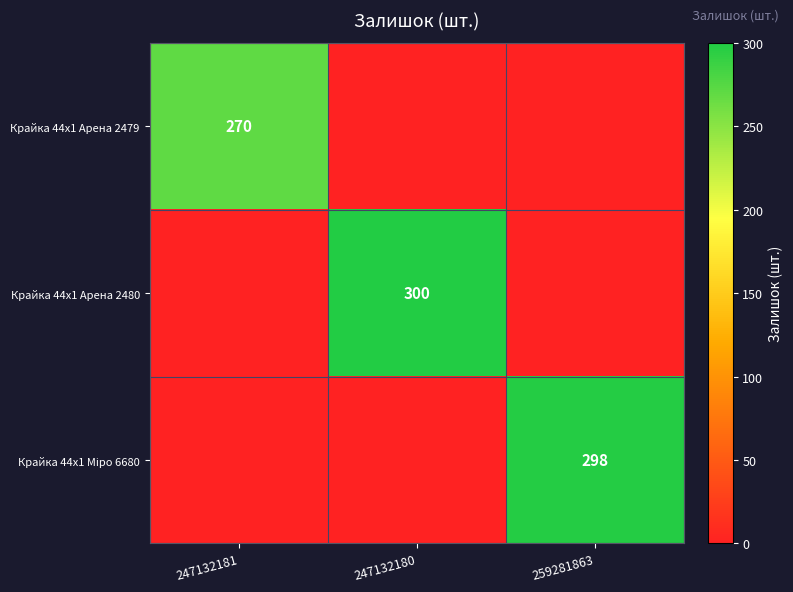

At 259281863, list the series in order from largest to smallest.

Крайка 44x1 Міро 6680, Крайка 44x1 Арена 2479, Крайка 44x1 Арена 2480